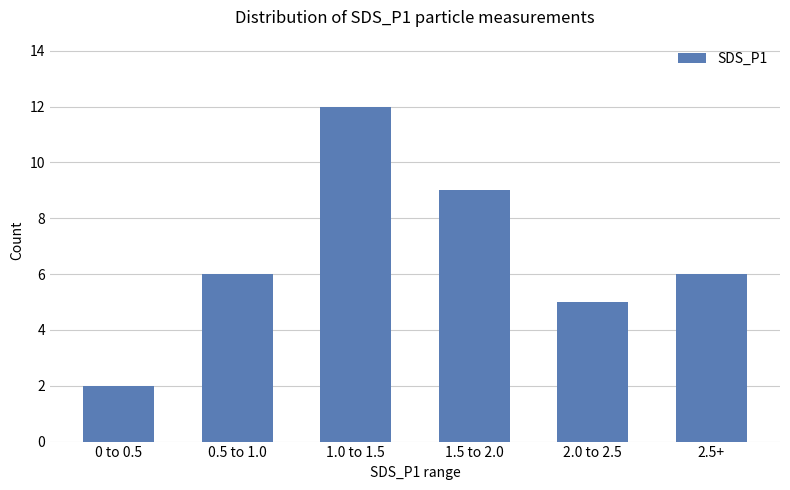

True or false: the data shows 5 at 2.0 to 2.5.

True